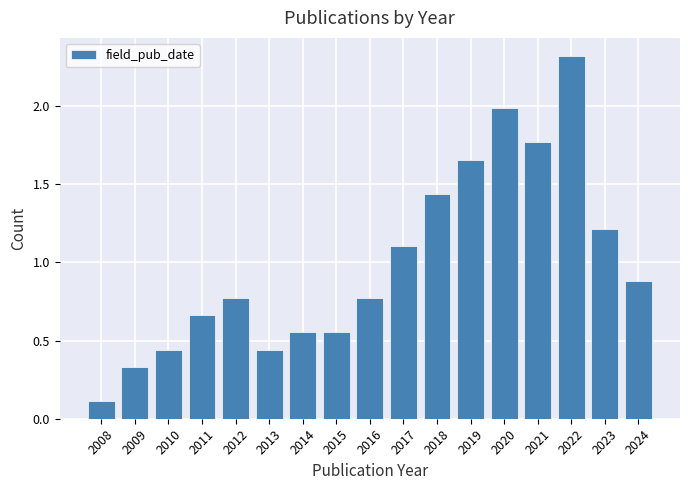

How tall is the bar that spans 2018.5 to 2019.5 on the x-axis? The values are not printed on the chart, so give them approximately, as read against the axis.

1.65